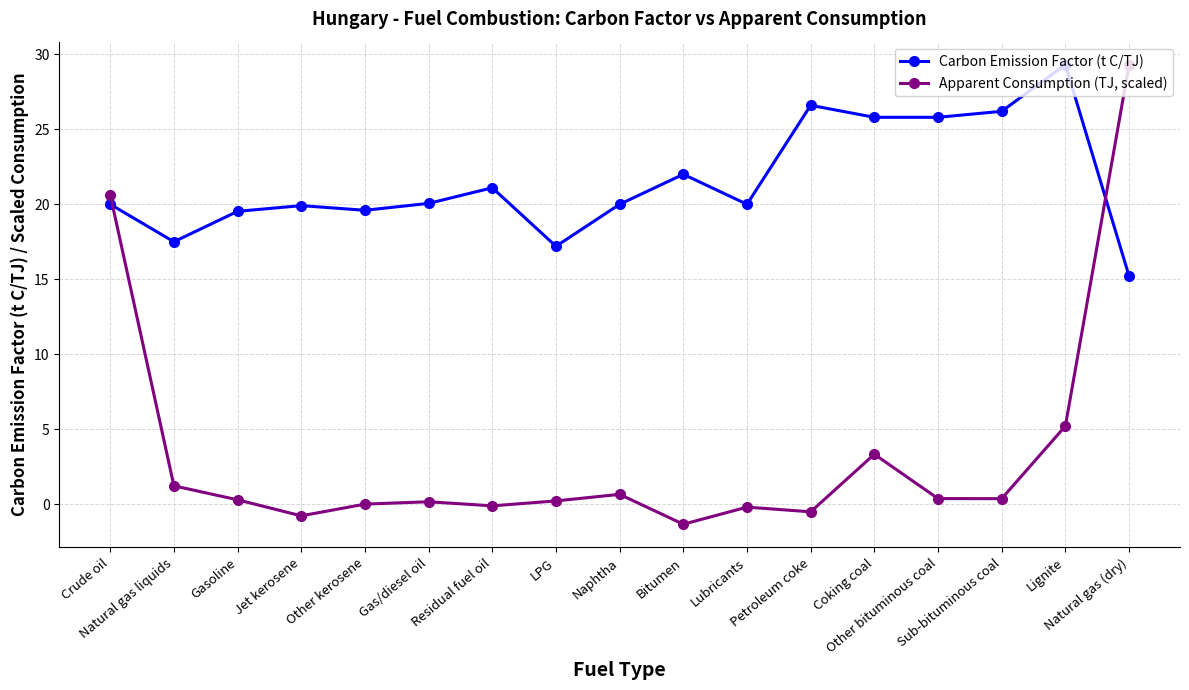

True or false: Carbon Emission Factor (t C/TJ) and Apparent Consumption (TJ, scaled) cross at least once.

True